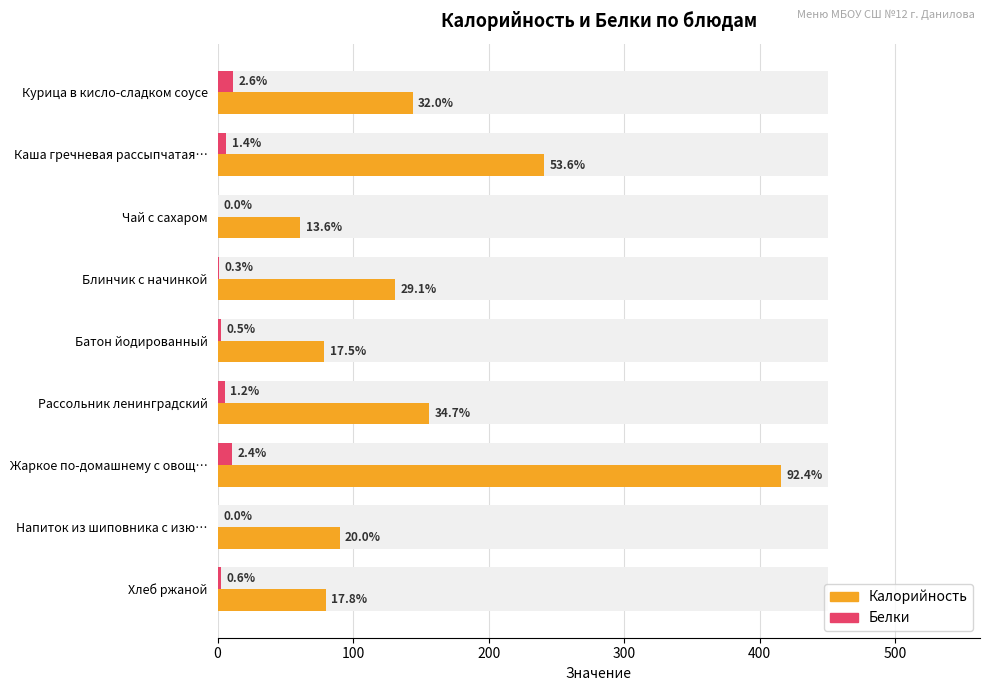

Reading left to right, extract all data points from this chart.

Калорийность: 144.0	241.0	61.0	130.8	78.6	156.0	416.0	90.0	80.0
Белки: 11.7	6.5	0.2	1.4	2.2	5.3	10.8	0.0	2.6